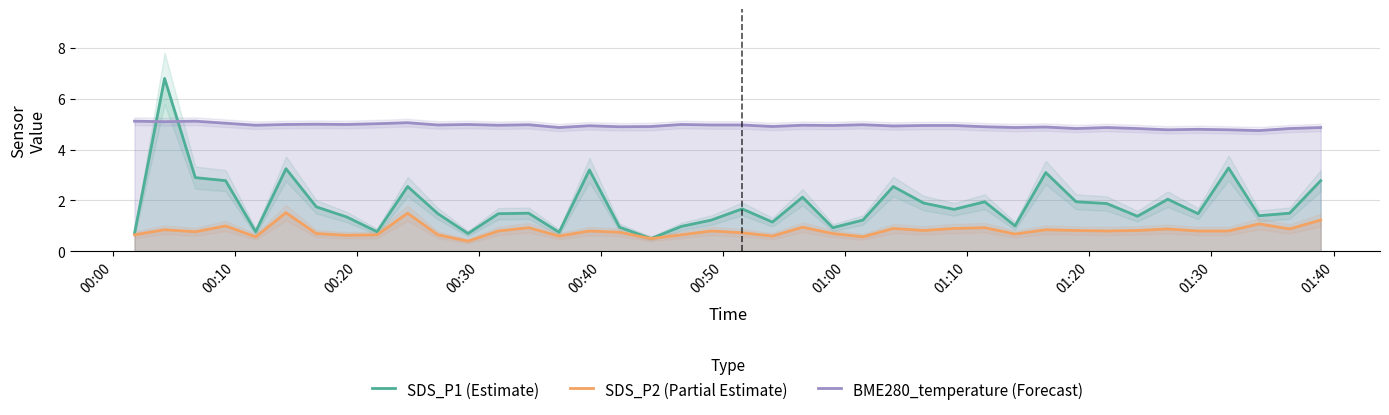

True or false: SDS_P1 (Estimate) and BME280_temperature (Forecast) cross at least once.

True